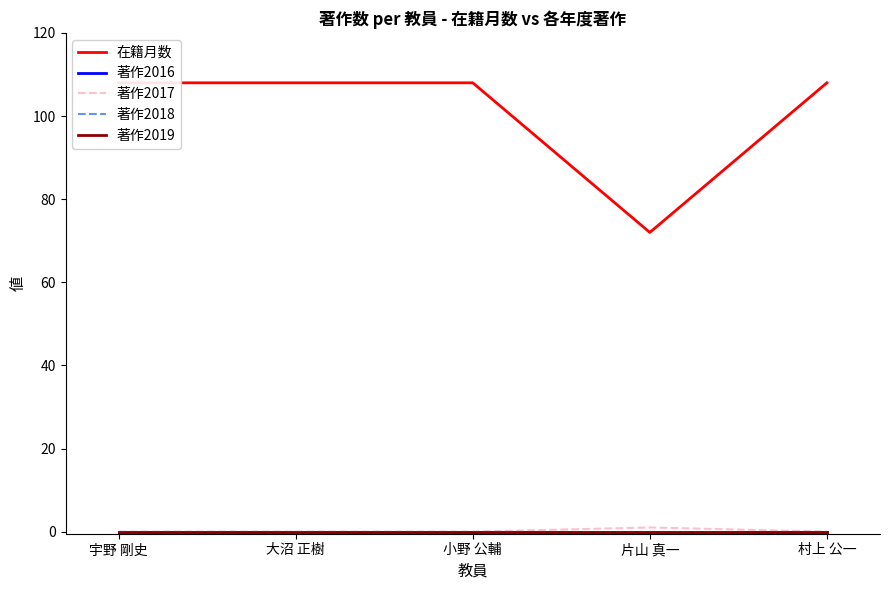

What is the total value across all series at 大沼 正樹?

108